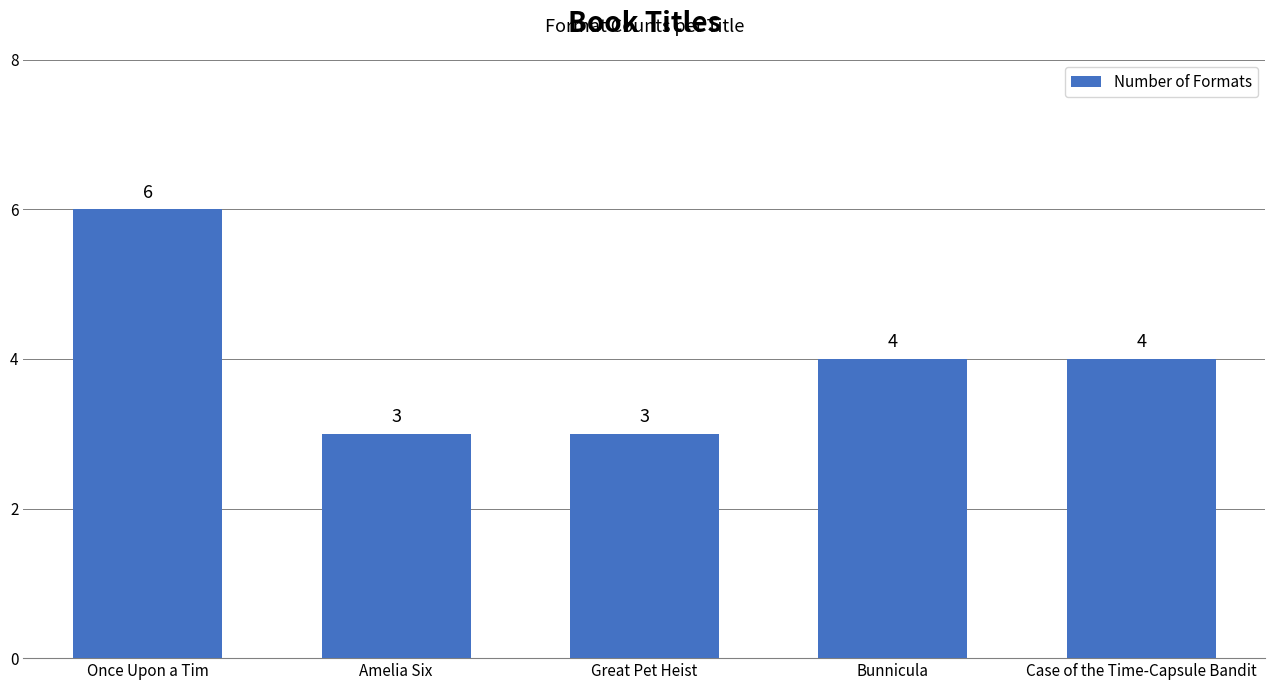

Is it true that the value at Bunnicula is 1?

False